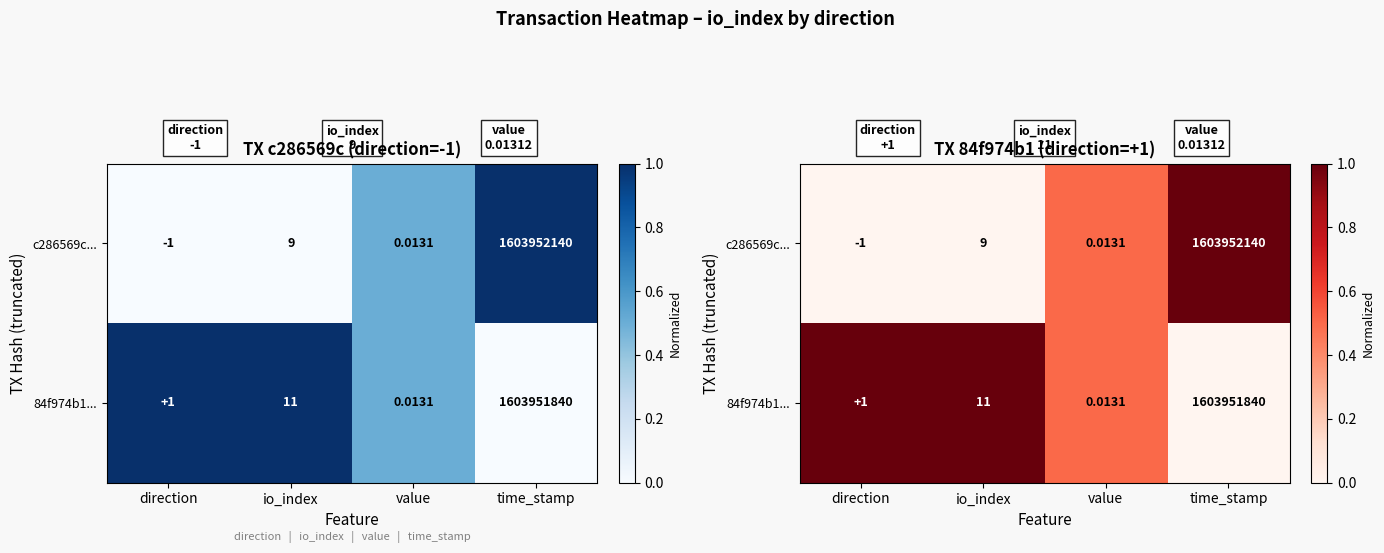

At which label does c286569c... reach its minimum?

direction